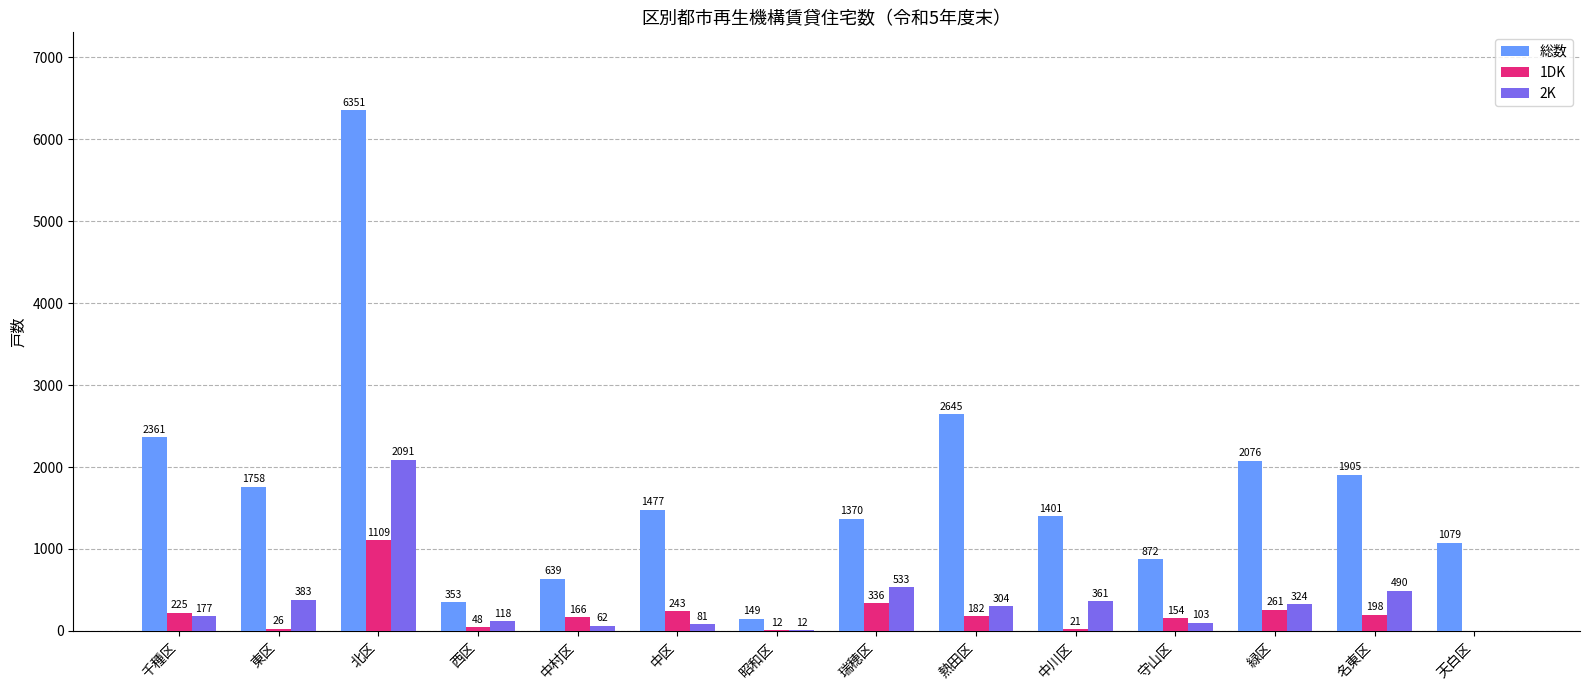

What is the approximate value of 1DK at 緑区?

261